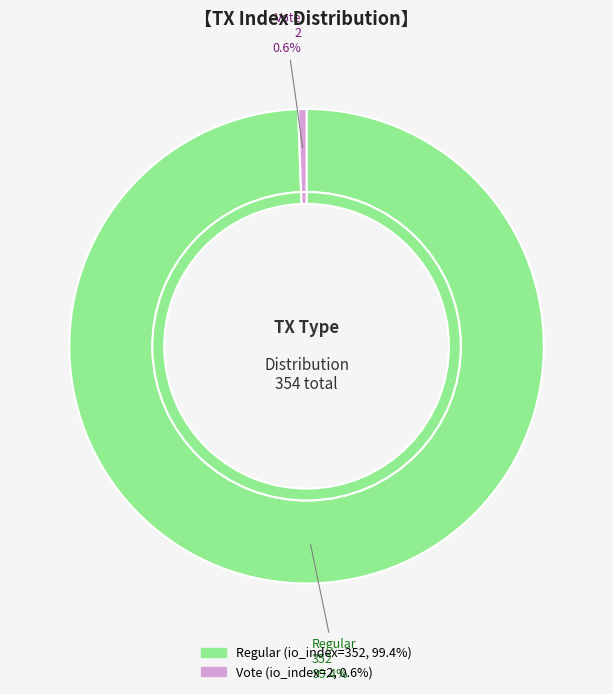

What percentage is the tx_hash_2 (io_index=2) slice, to the nearest percent?

1%